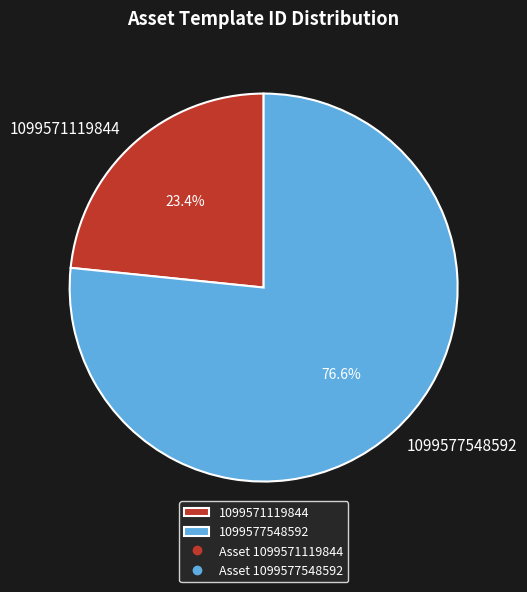

Is it true that 1099571119844 is 36% of the pie?

False